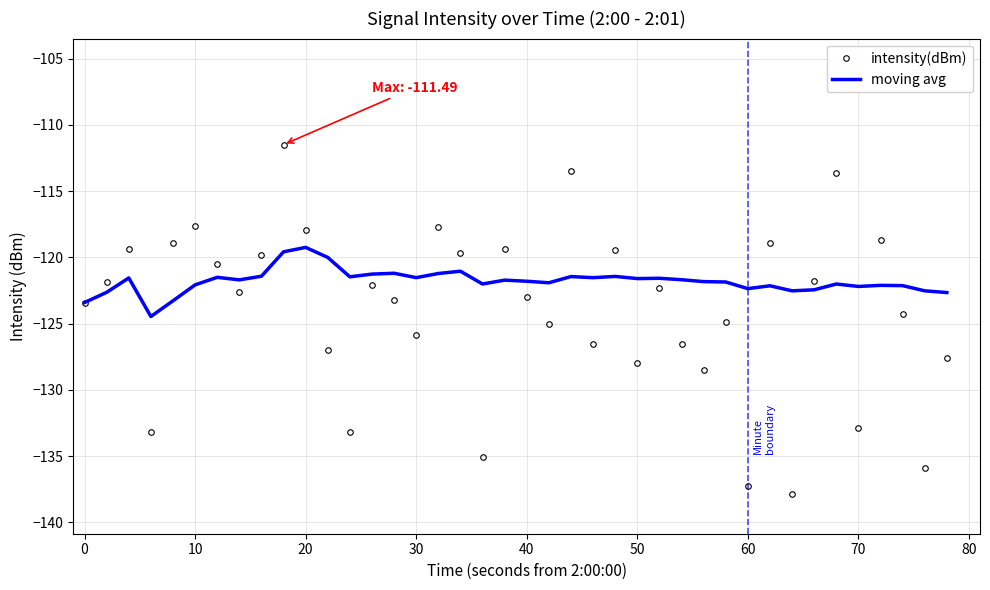

Rank the series by their average value, from lowest to highest.

intensity(dBm), moving avg